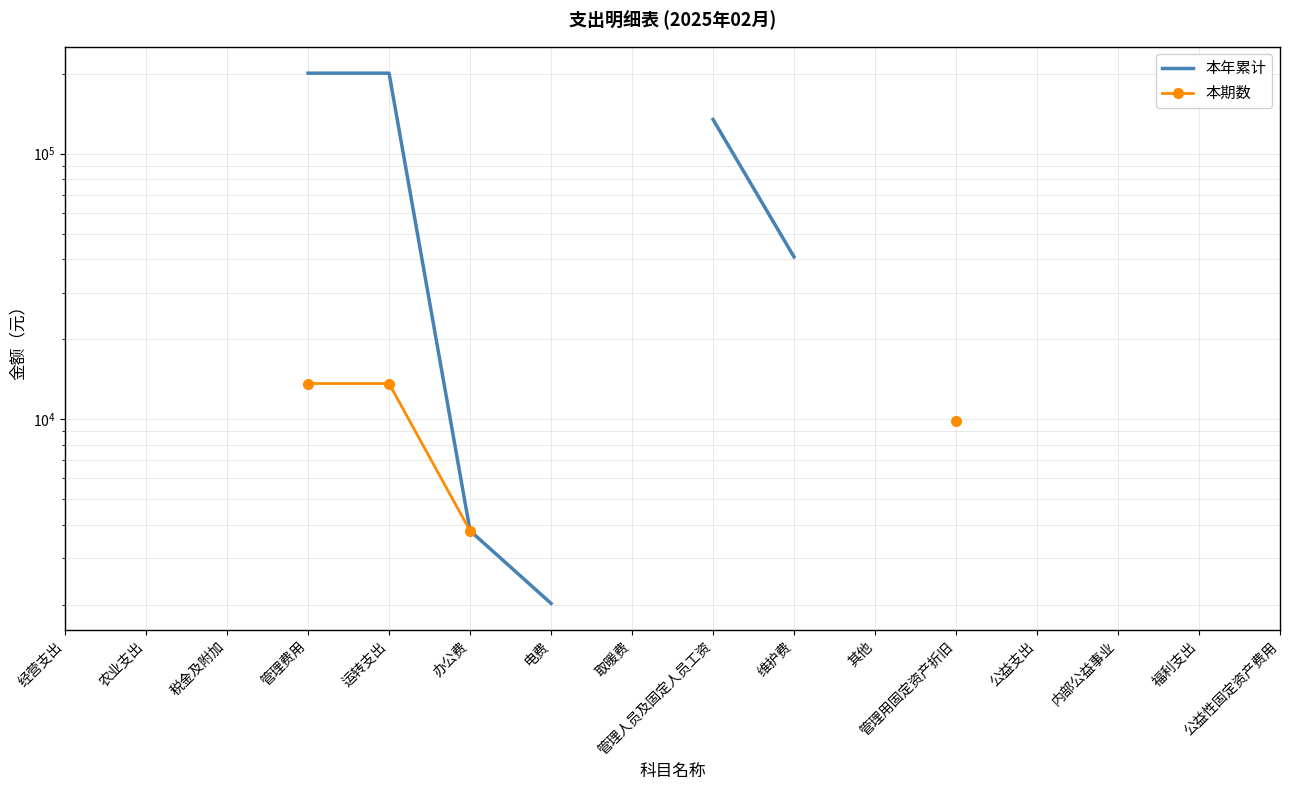

What is the label of the 7th point from the right?

维护费